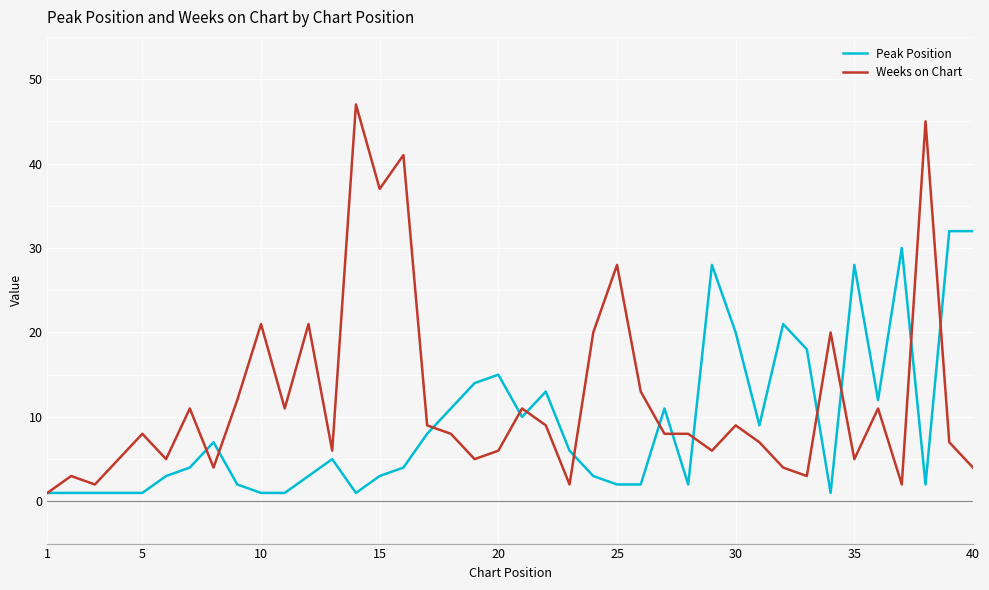

Which series has the widest spread of values?

Weeks on Chart